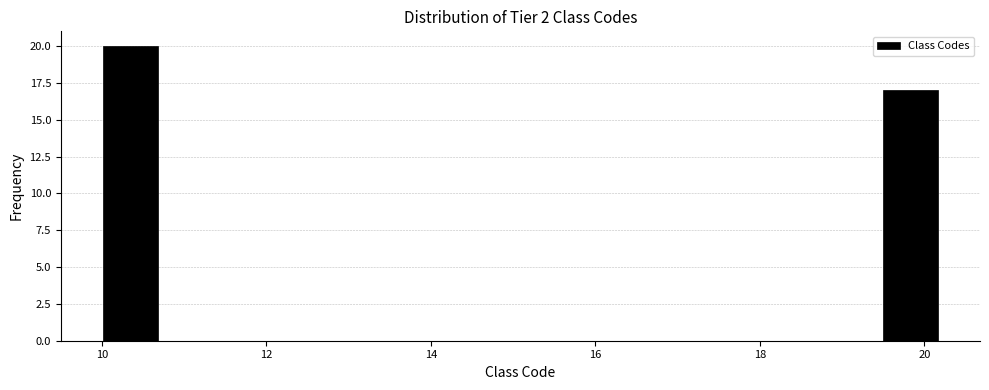

Around what value on the x-axis is the tallest bar? Give the approximate position of its centre, as read against the axis.

10.4